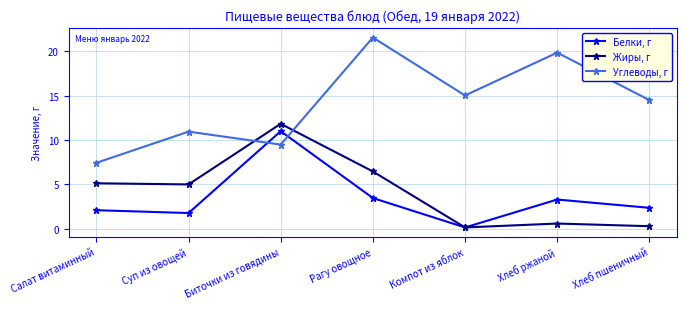

How many series are shown in this chart?

3